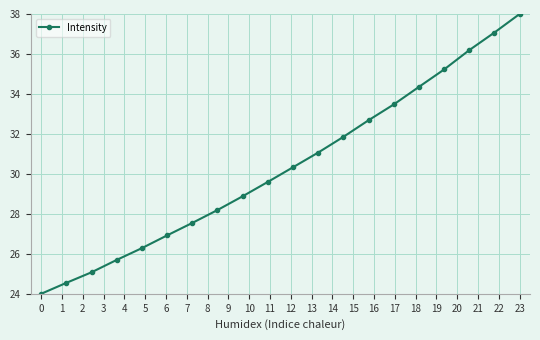

True or false: there are more than 2 points higher than both neighbors.

False